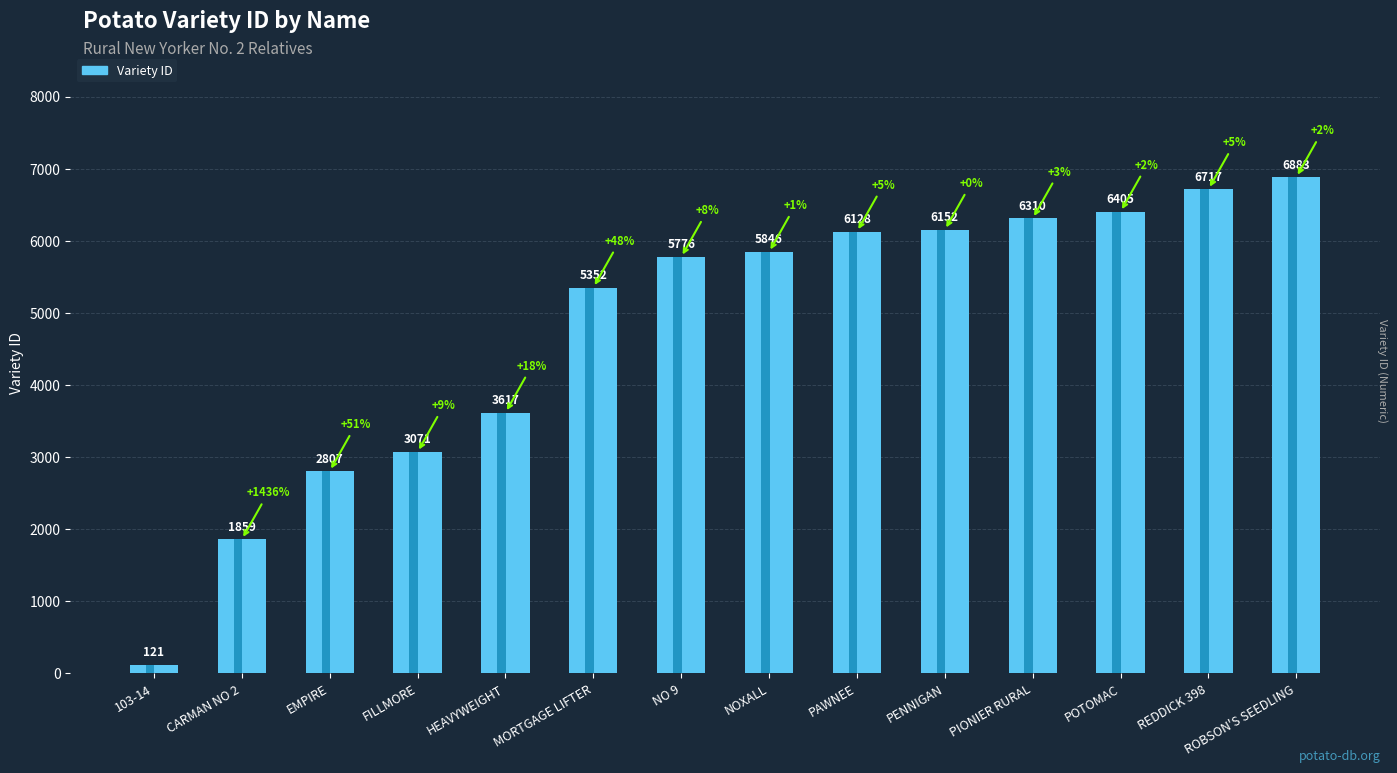

What is the label of the 1st bar from the left?

103-14